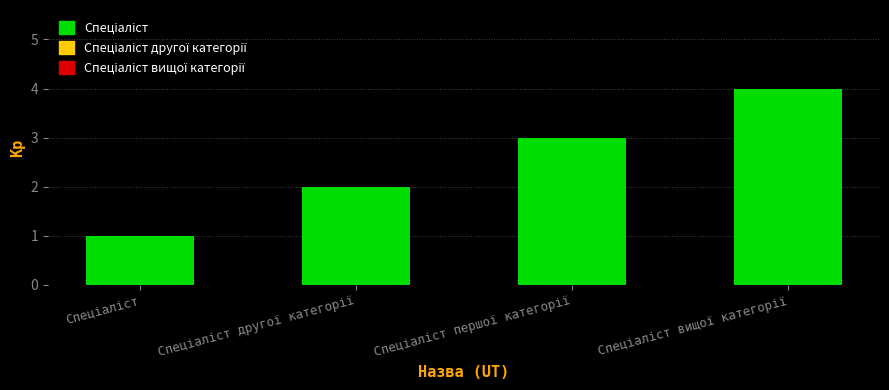

How many series are shown in this chart?

1